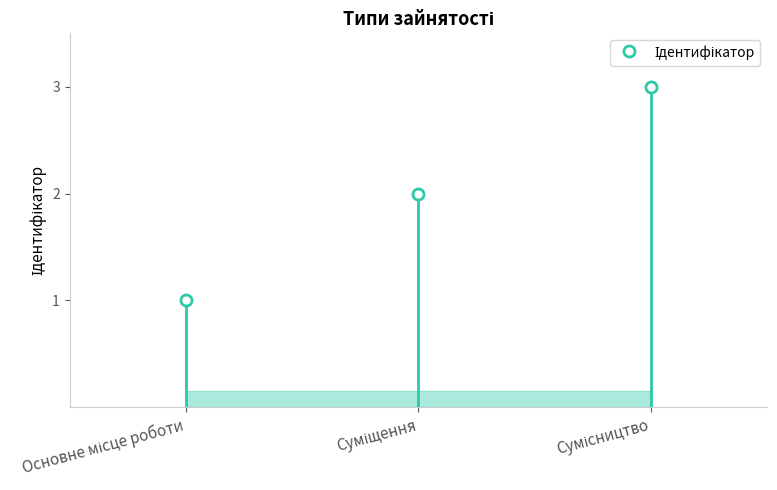

How many data points are less than 2?

1